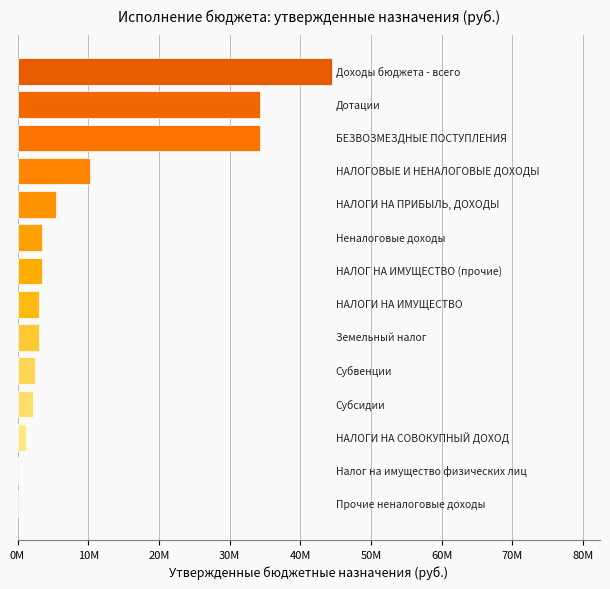

How many categories are shown in the chart?

14